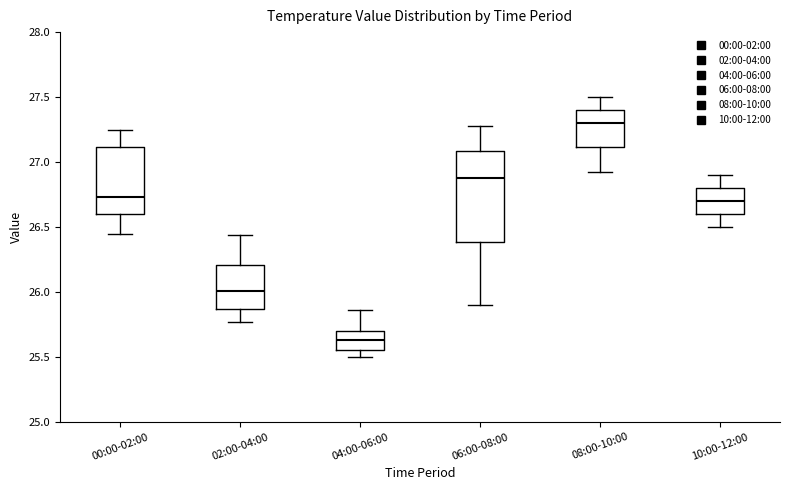

Which box has the lowest median line?

04:00-06:00